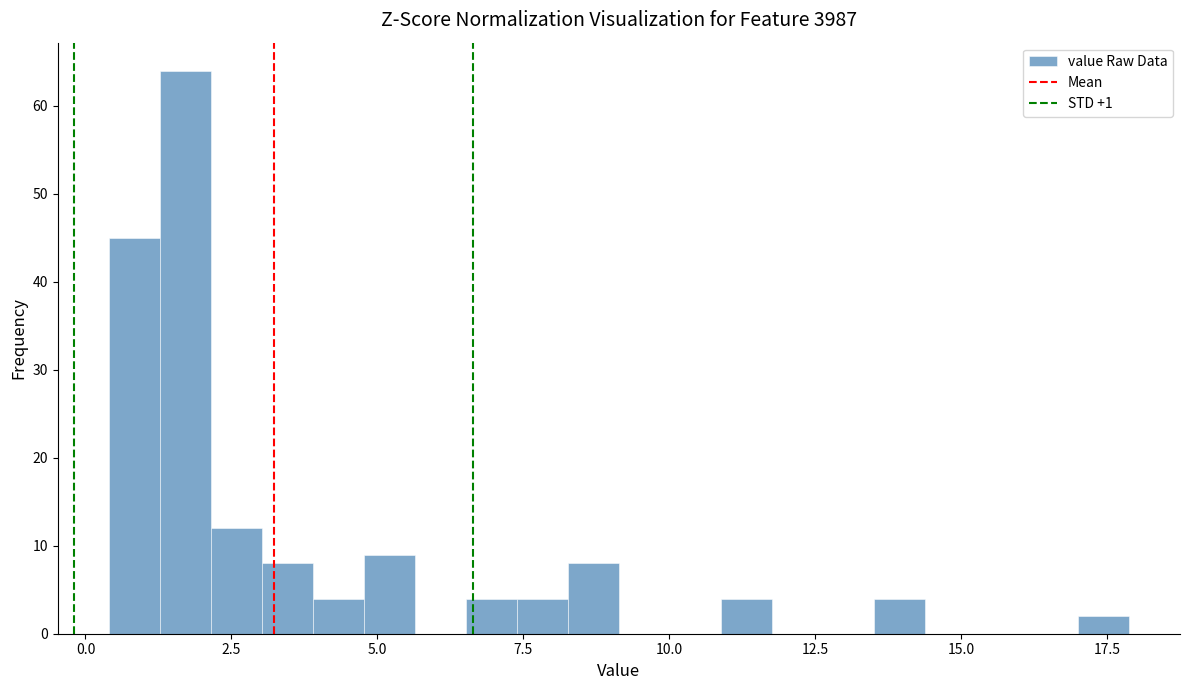

Read against the x-axis, roughly where is the centre of the tallest bar?

1.5